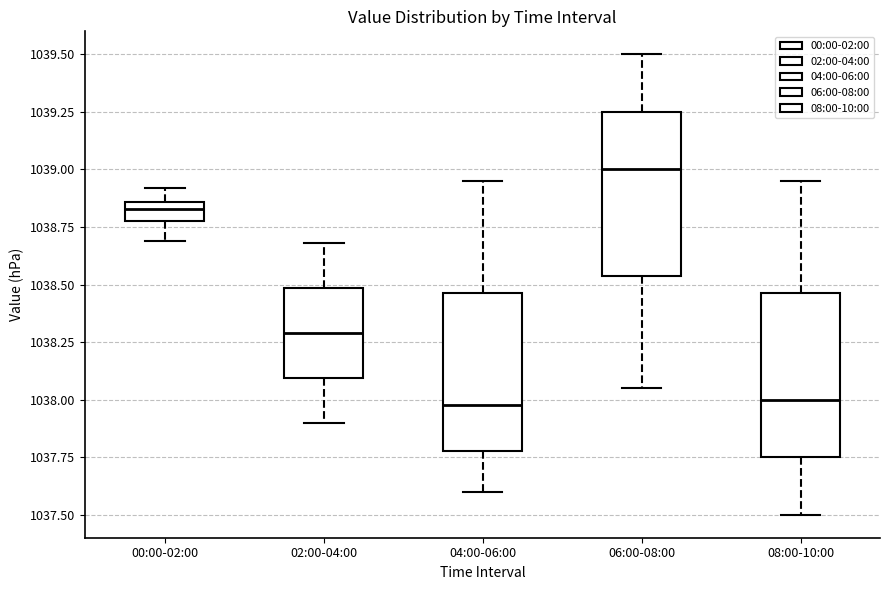

Reading left to right, transcribe this box plot: for each box, give where its median line is, the range the box spans, and where its two whiskers end, as read against the y-axis. The values are not printed on the chart, so give them approximately, as read against the axis.

00:00-02:00: median 1038.85 (inside the box), box 1038.80 to 1038.85, whiskers 1038.70 to 1038.90
02:00-04:00: median 1038.30, box 1038.10 to 1038.50, whiskers 1037.90 to 1038.70
04:00-06:00: median 1038.00, box 1037.80 to 1038.45, whiskers 1037.60 to 1038.95
06:00-08:00: median 1039.00, box 1038.55 to 1039.25, whiskers 1038.05 to 1039.50
08:00-10:00: median 1038.00, box 1037.75 to 1038.45, whiskers 1037.50 to 1038.95